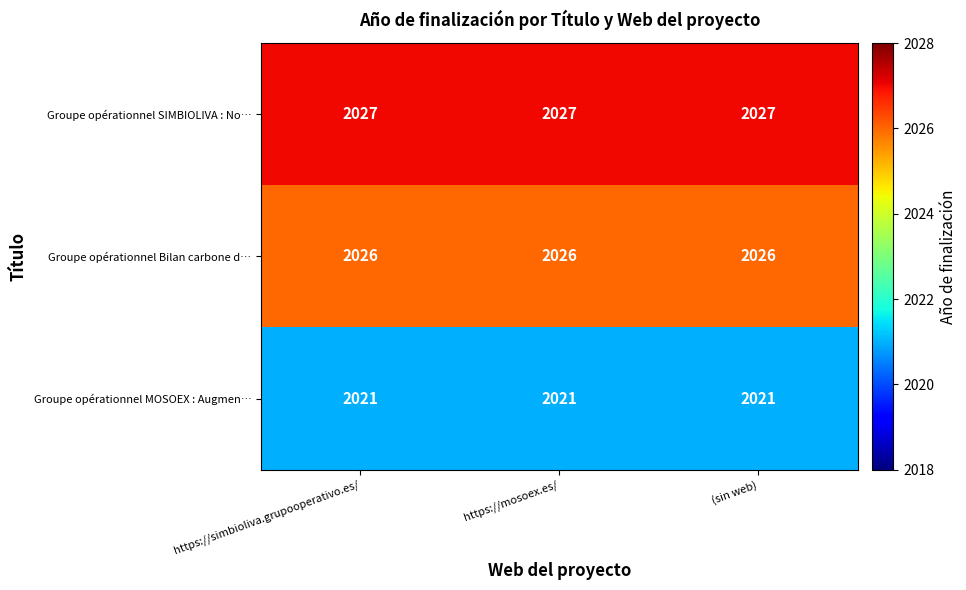

What is the spread (max minus min) of values at https://simbioliva.grupooperativo.es/?

6